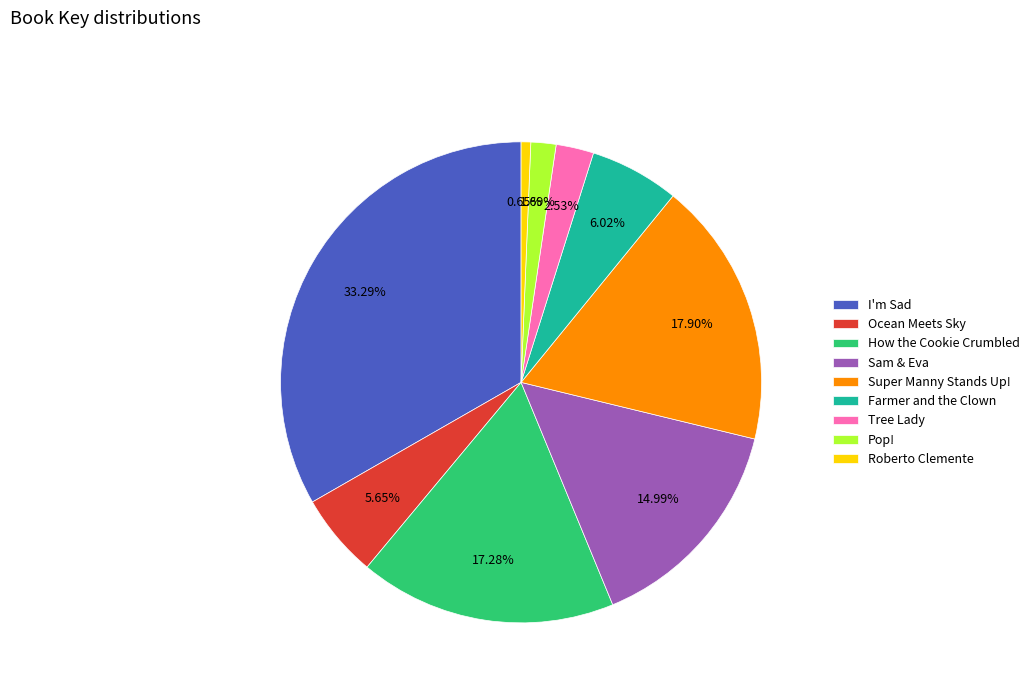

Combined, do I'm Sad and Roberto Clemente account for over 50%?

No